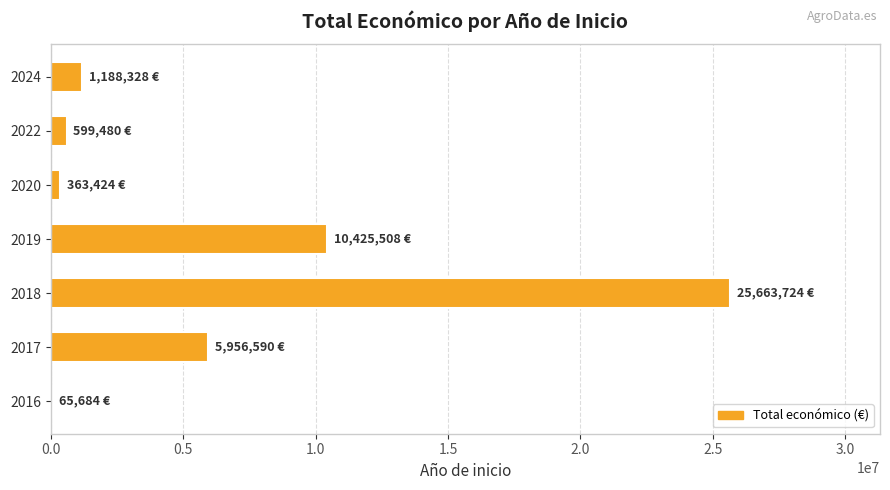

Reading bottom to top, what are all the values shown in this chart?

2016=65684	2017=5956590	2018=25663724	2019=10425508	2020=363424	2022=599480	2024=1188328